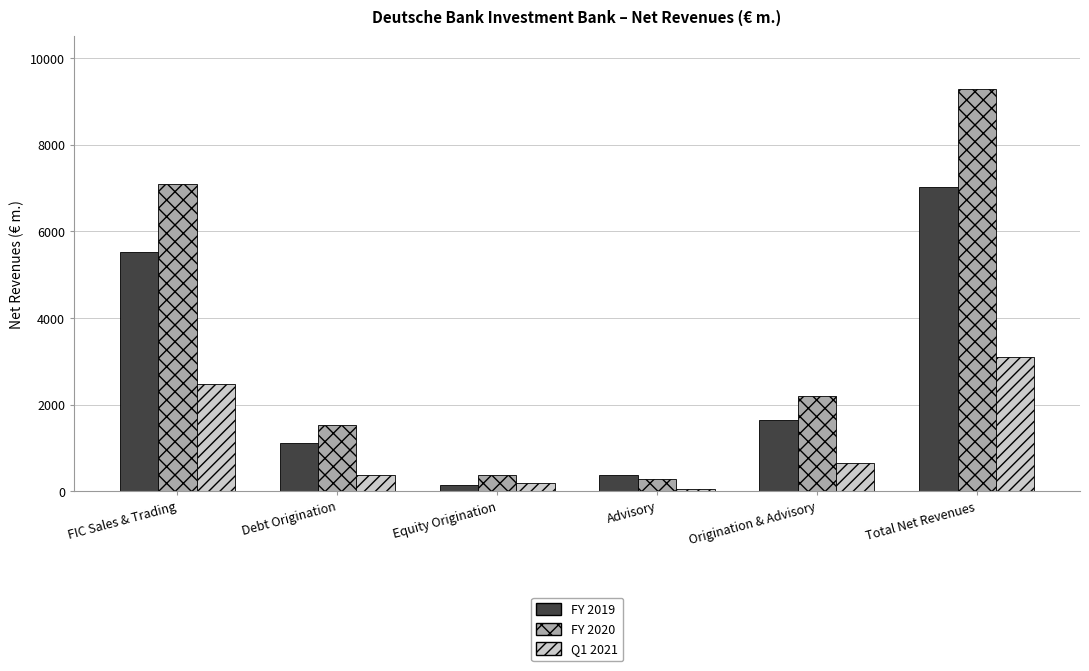

List the series in order of their overall mean, lowest first.

Q1 2021, FY 2019, FY 2020